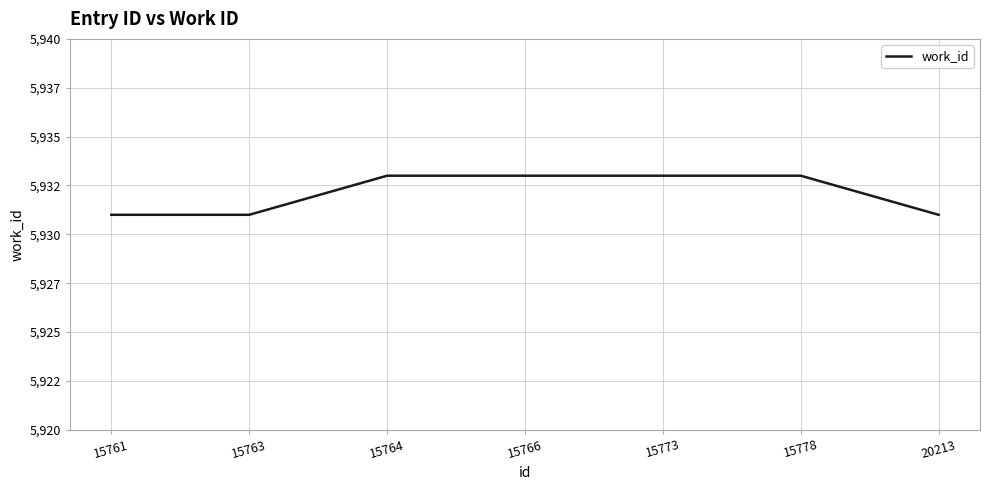

What is the value of the 2nd point from the left?

5931